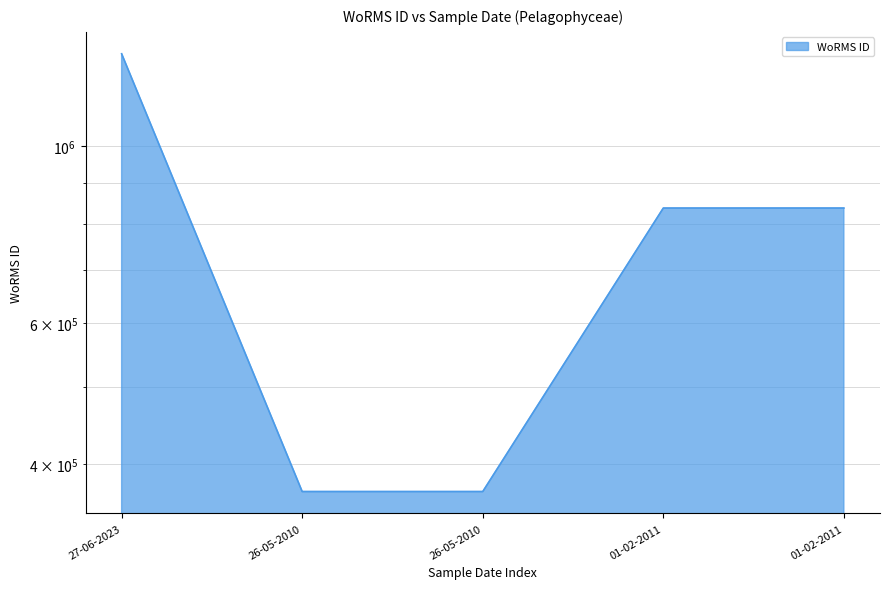

List the labels in order of value, largest first.

27-06-2023, 01-02-2011, 01-02-2011, 26-05-2010, 26-05-2010